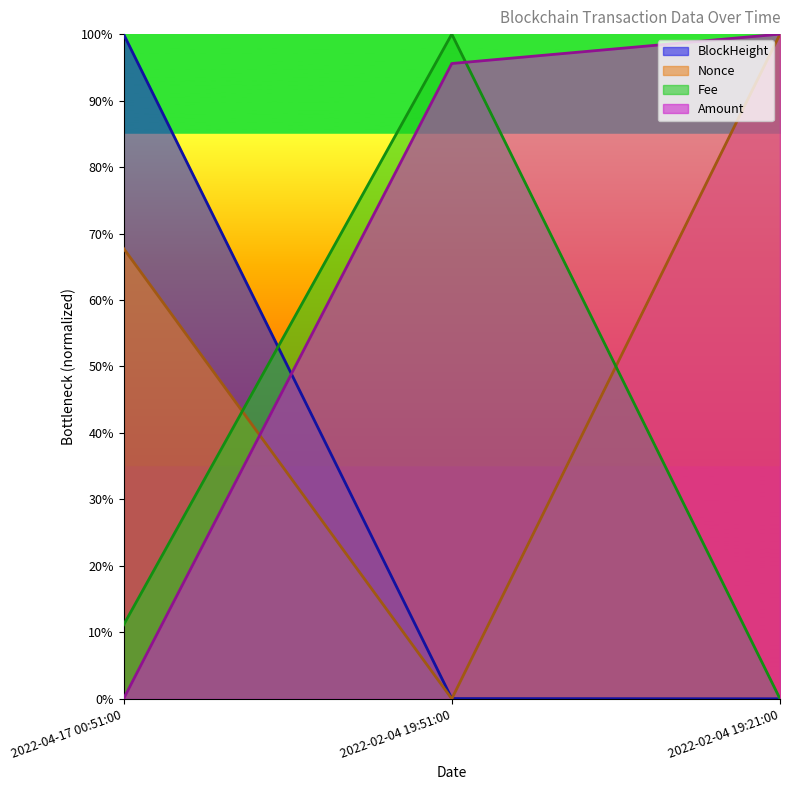

Rank the categories by BlockHeight value from lowest to highest.

2022-02-04 19:21:00, 2022-02-04 19:51:00, 2022-04-17 00:51:00